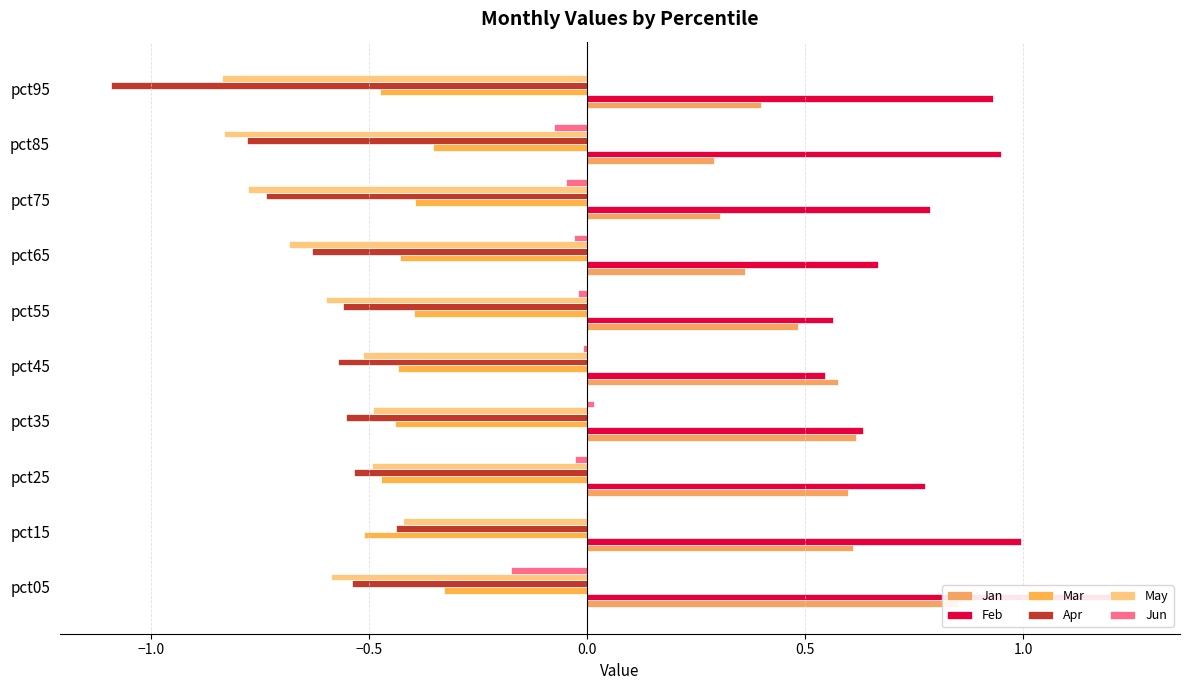

What is the spread (max minus min) of values at pct35?

1.2